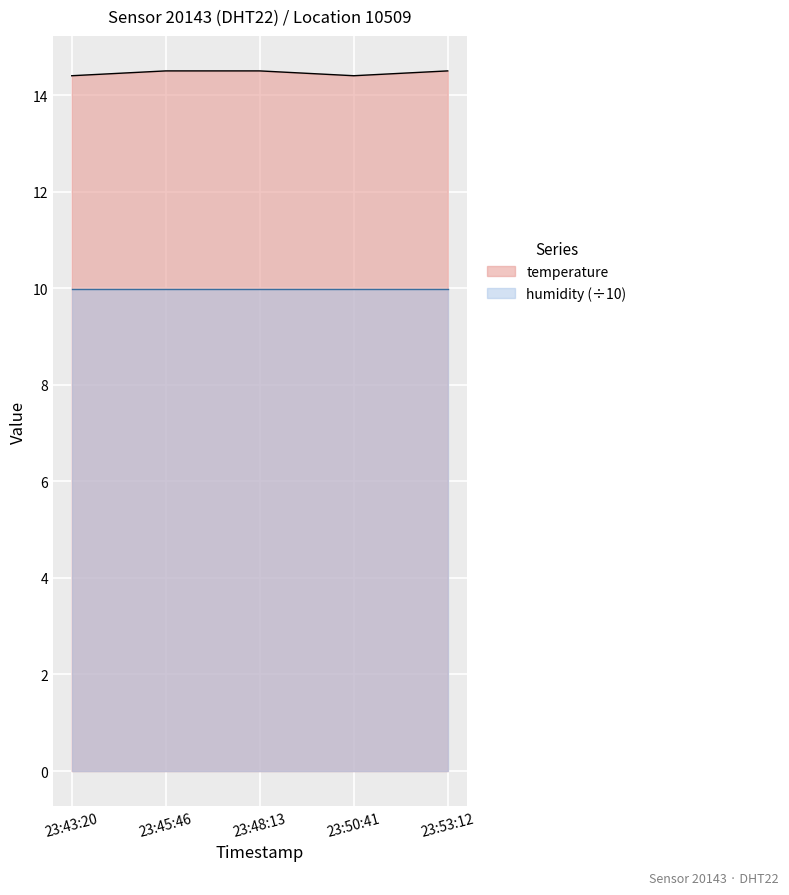

What is the value of the 1st point from the left?

14.4